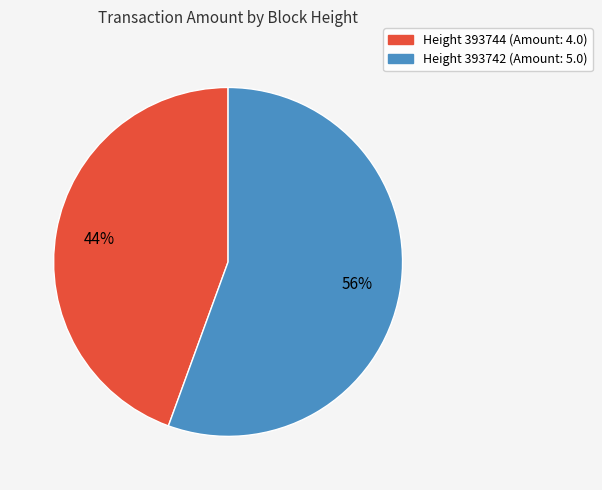

Is there any slice that represents more than half of the pie?

Yes